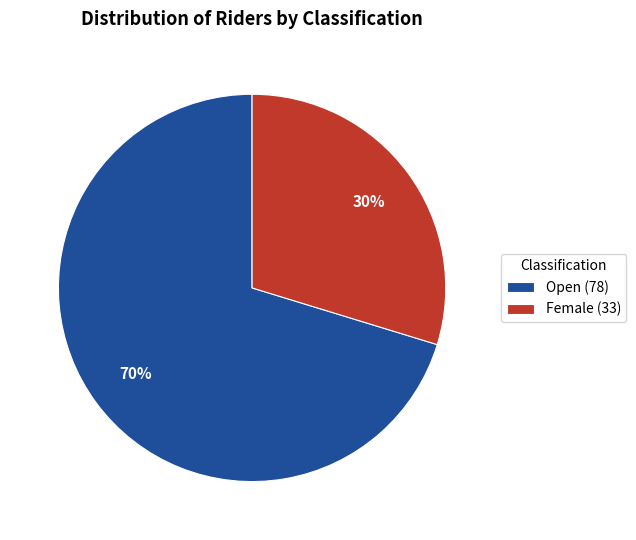

Rank the categories by value from highest to lowest.

Open, Female